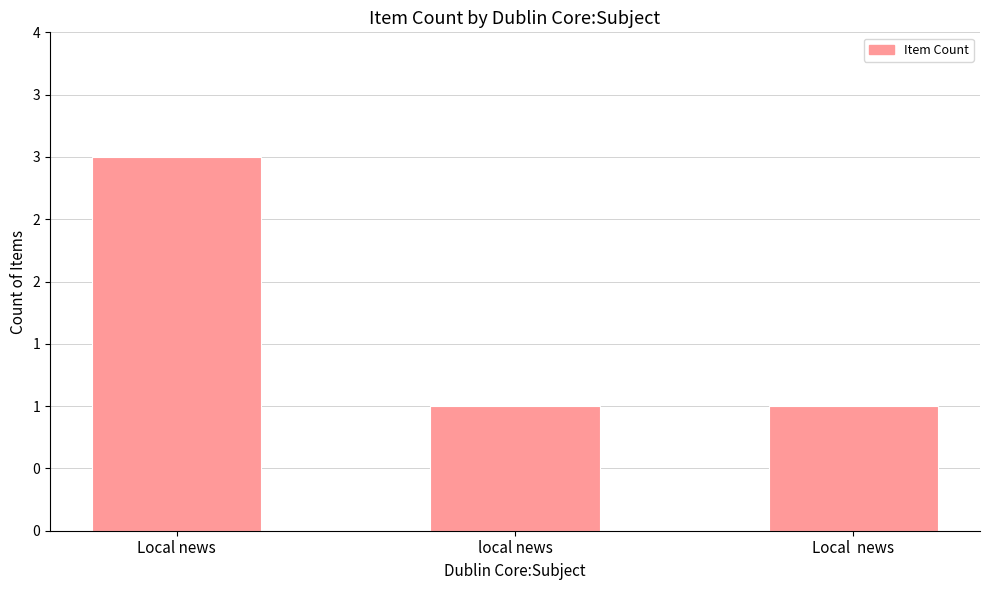

Rank the categories by value from lowest to highest.

local news, Local  news, Local news